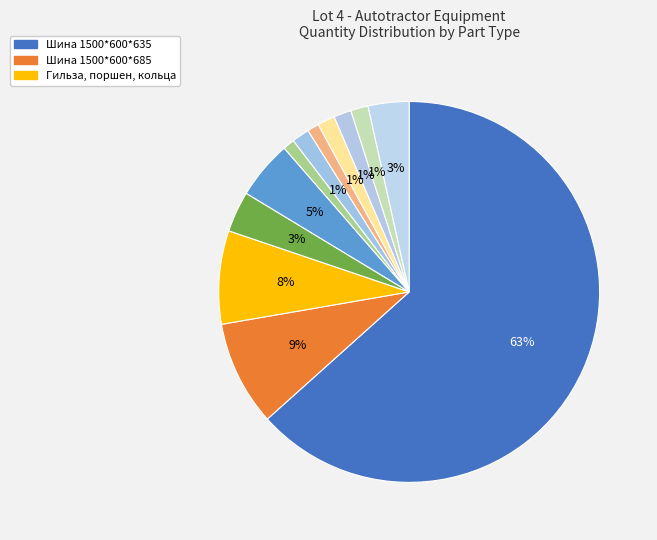

Which category has the biggest portion of the pie?

Шина 1500*600*635